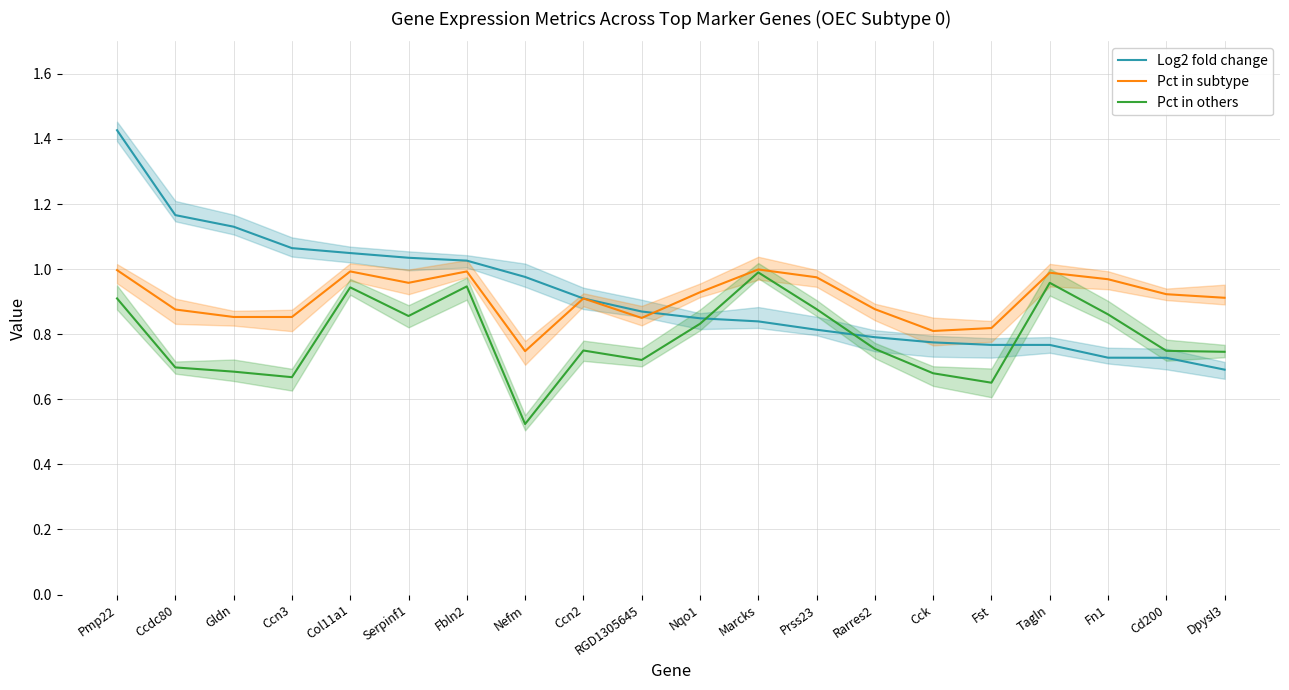

What is the spread (max minus min) of values at Nqo1?

0.1